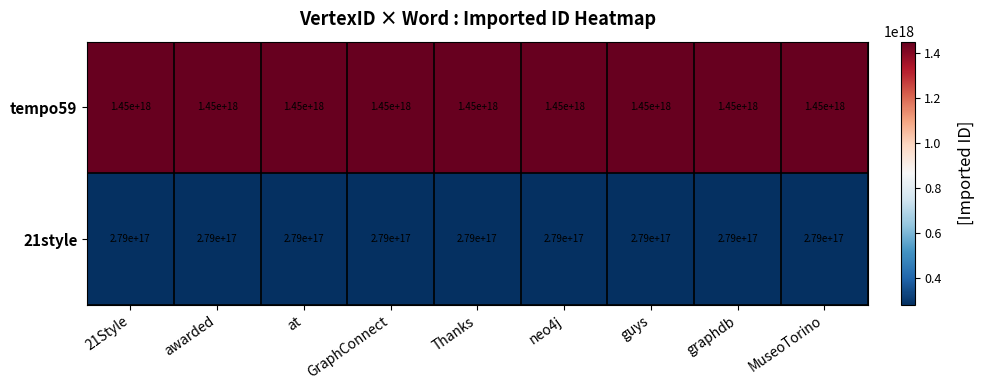

Count the number of categories in the chart.

9